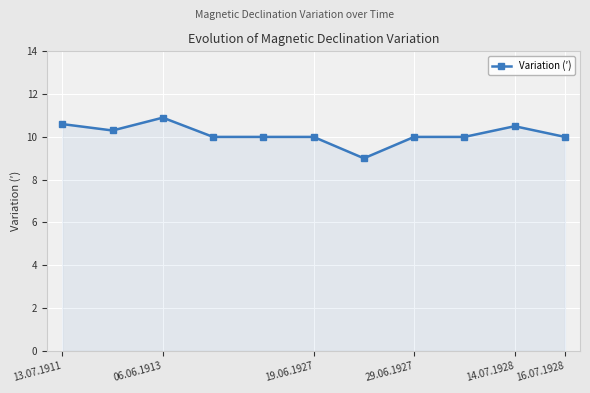

True or false: there are more than 0 points higher than both neighbors.

True